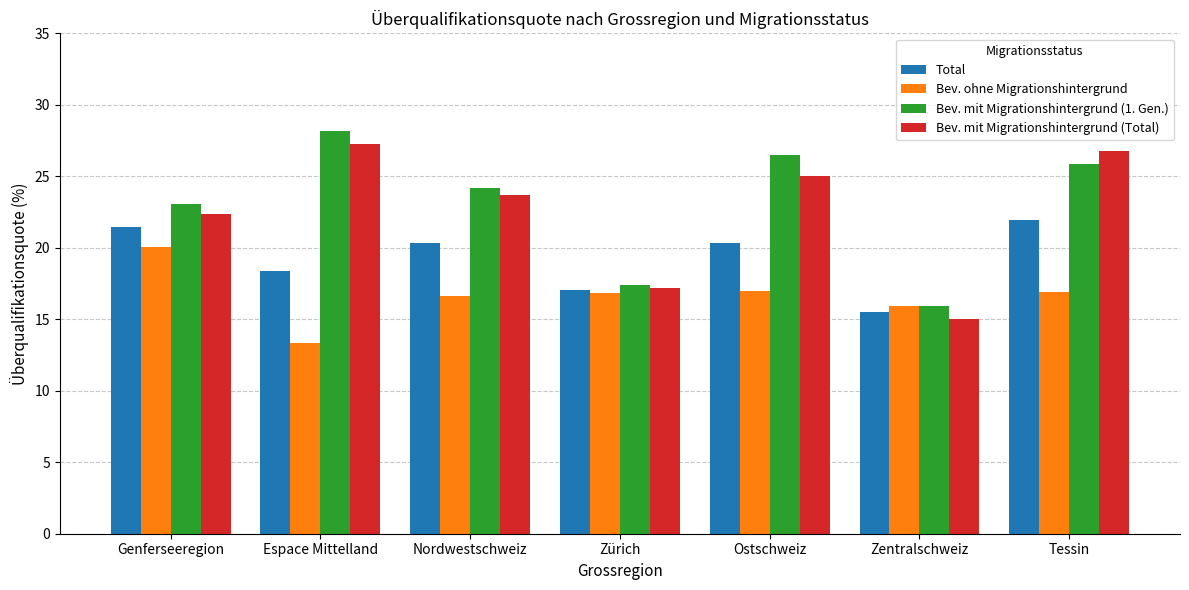

What is the label of the 3rd bar from the left?

Nordwestschweiz